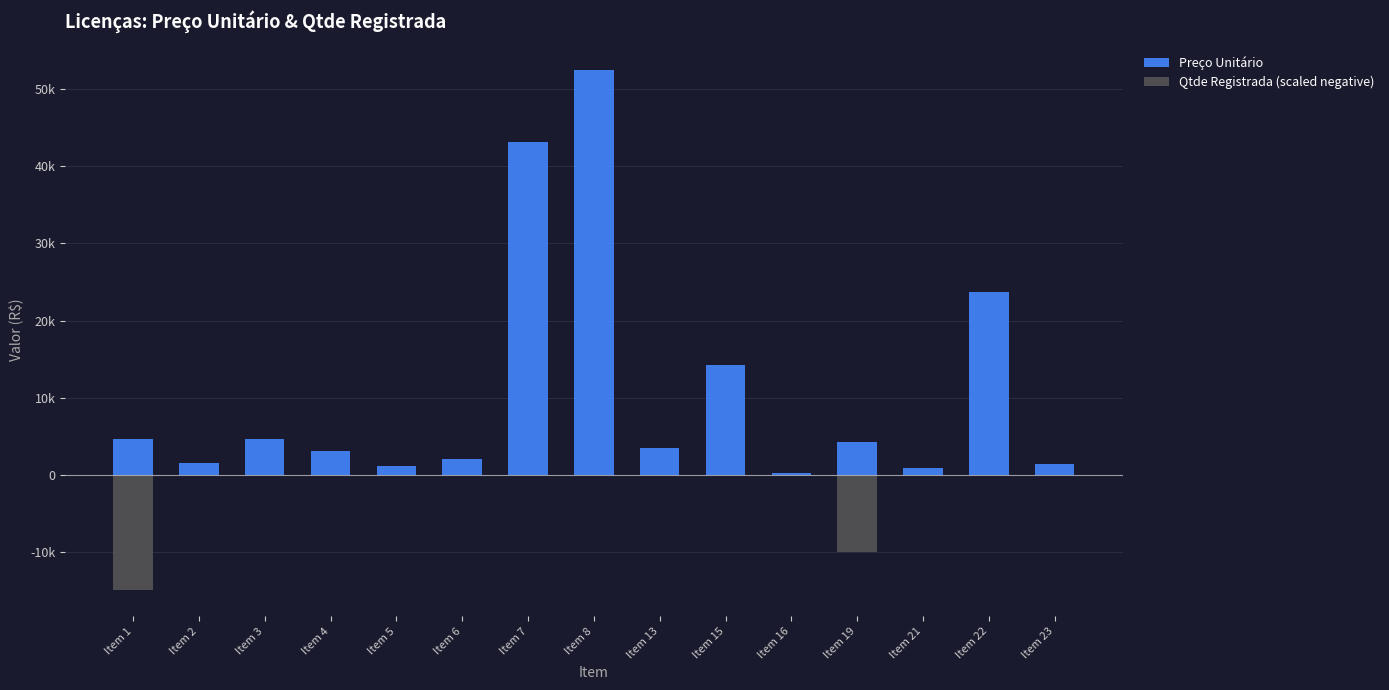

List the series in order of their overall mean, highest first.

Preço Unitário, Qtde Registrada (scaled negative)